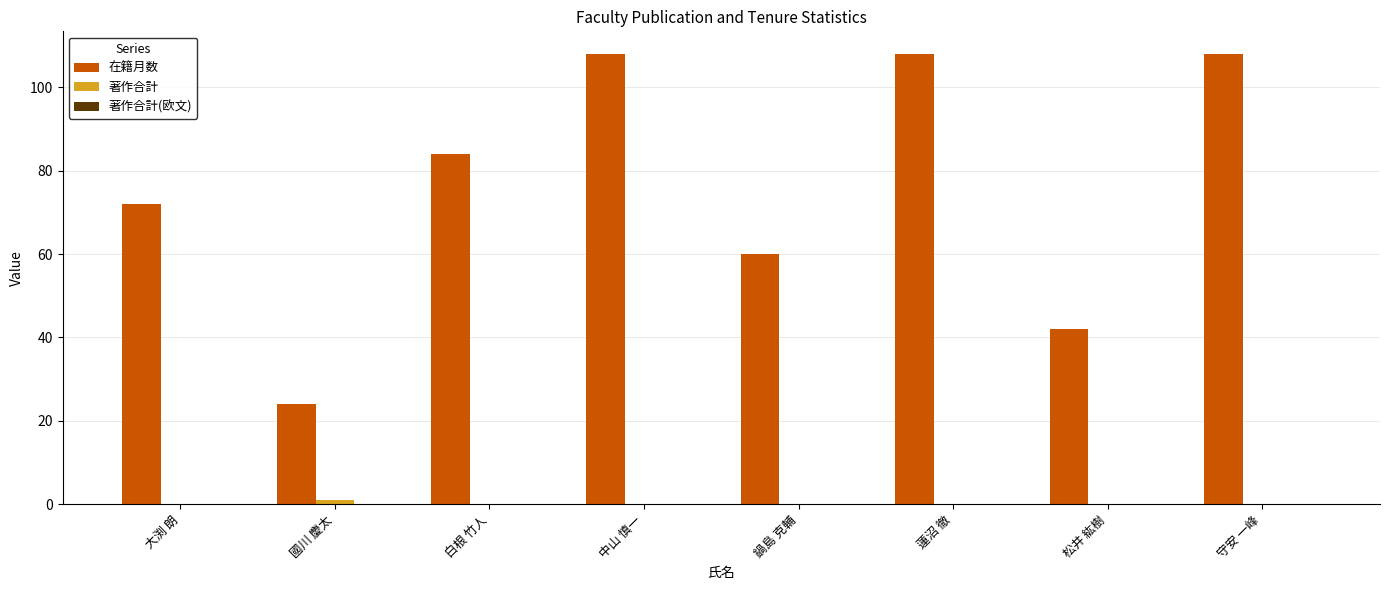

What is the sum of all 在籍月数 values?

606